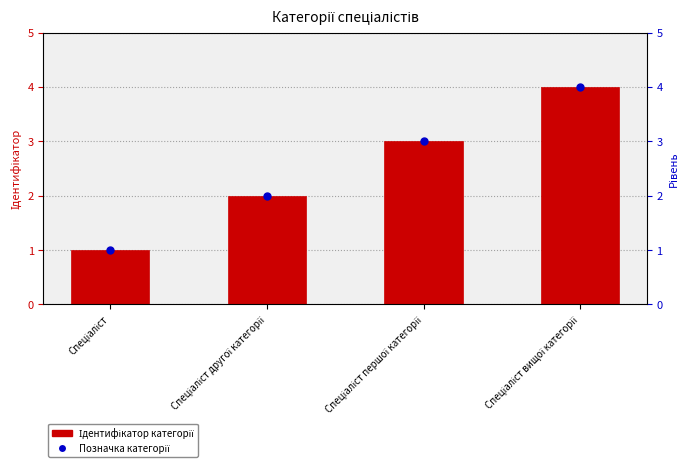

Which series has the largest total across all categories?

Ідентифікатор